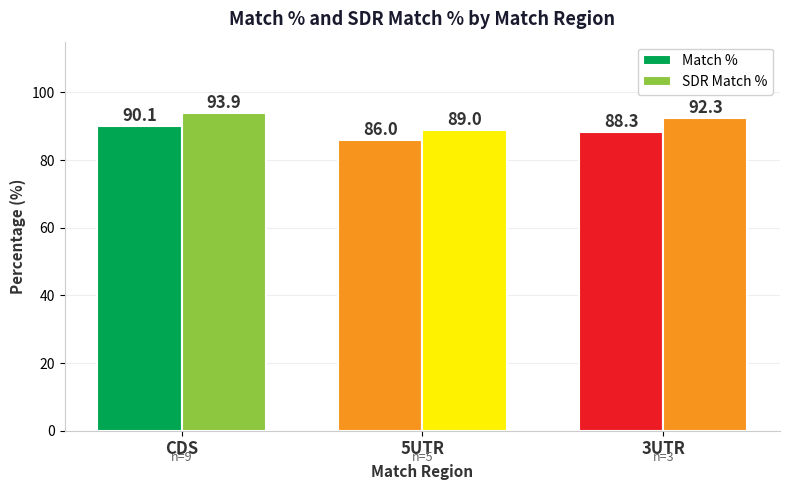

How many data points in SDR Match % are above 92?

2